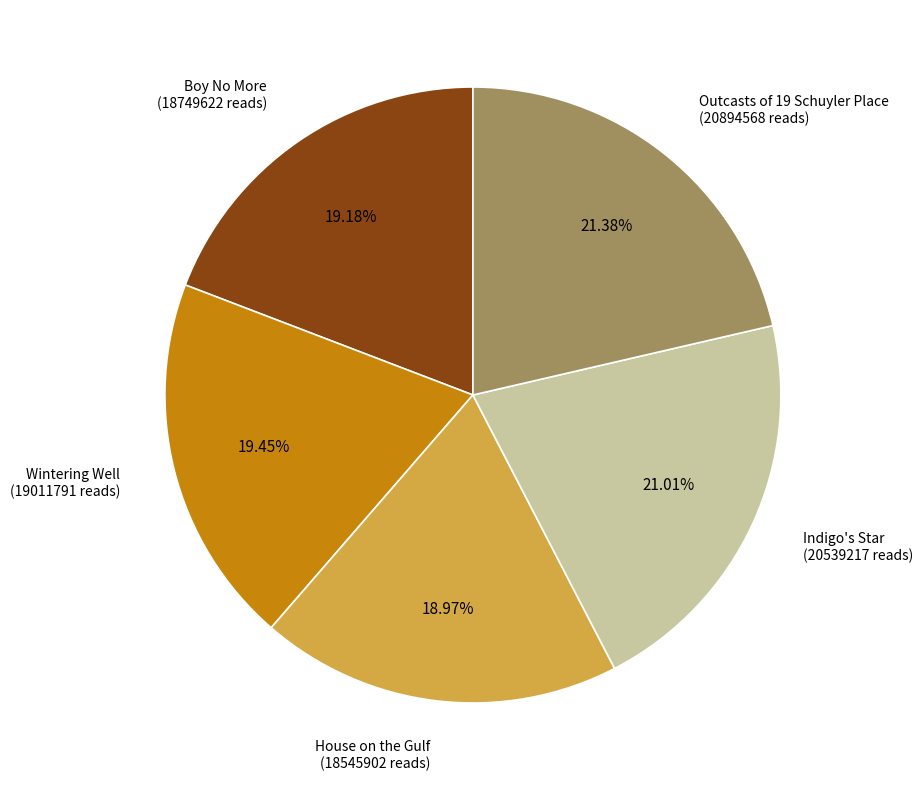

Is the sum of Indigo's Star (20539217 reads) and Outcasts of 19 Schuyler Place (20894568 reads) greater than half?

No